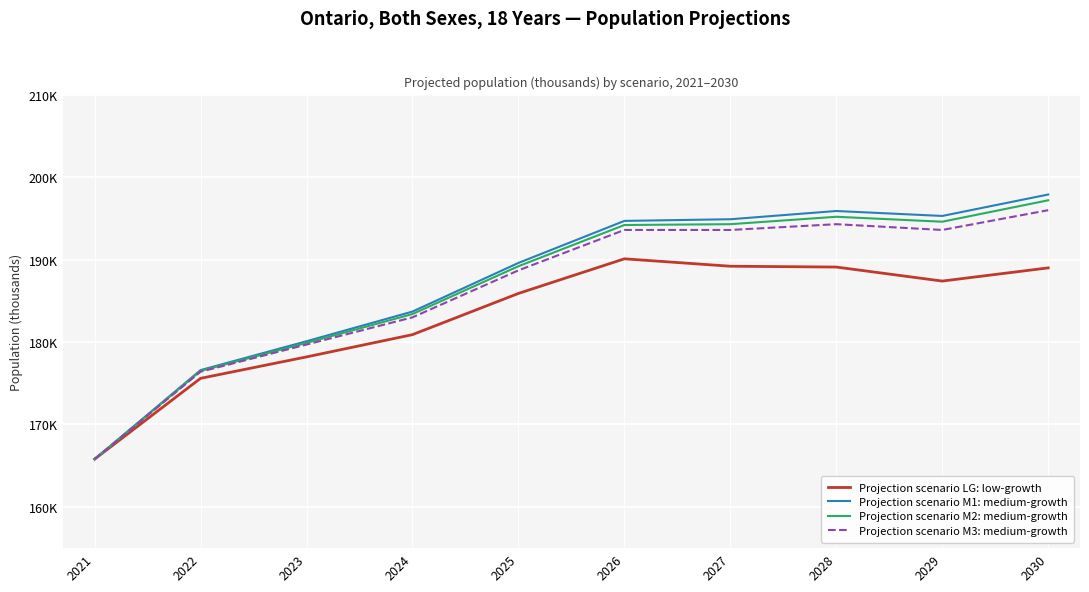

True or false: Projection scenario M3: medium-growth has more than 0 points higher than both neighbors.

True